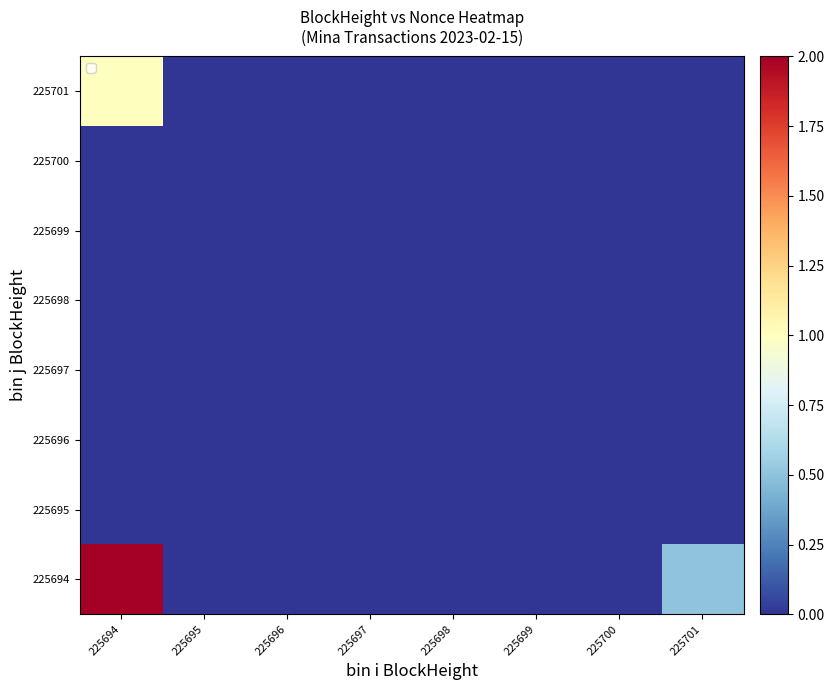

What is the maximum value for 225701?

1.0